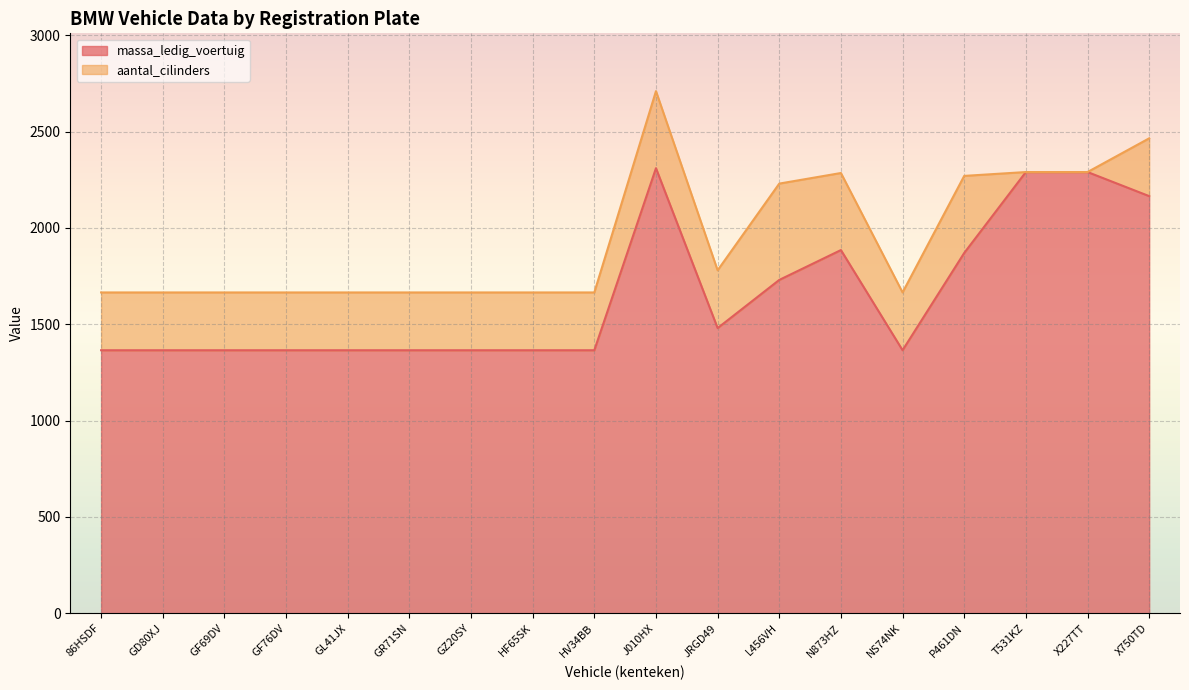

Reading right to left, extract all data points from this chart.

X750TD=2165	X227TT=2290	T531KZ=2290	P461DN=1870	NS74NK=1365	N873HZ=1885	L456VH=1730	JRGD49=1480	J010HX=2310	HV34BB=1365	HF65SK=1365	GZ20SY=1365	GR71SN=1365	GL41JX=1365	GF76DV=1365	GF69DV=1365	GD80XJ=1365	86HSDF=1365